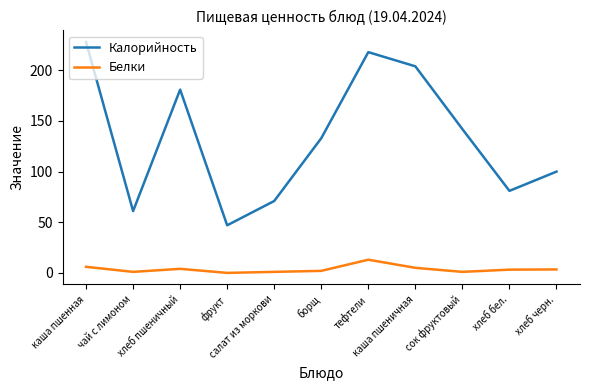

The value of Калорийность at тефтели is 83.2. True or false?

False